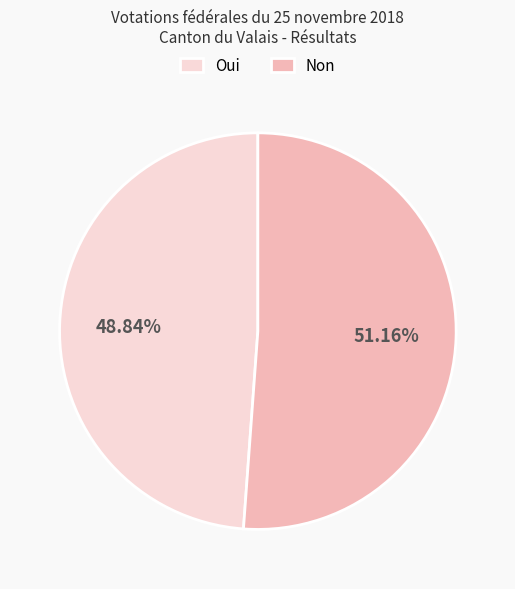

To the nearest percent, what portion does Non represent?

51%